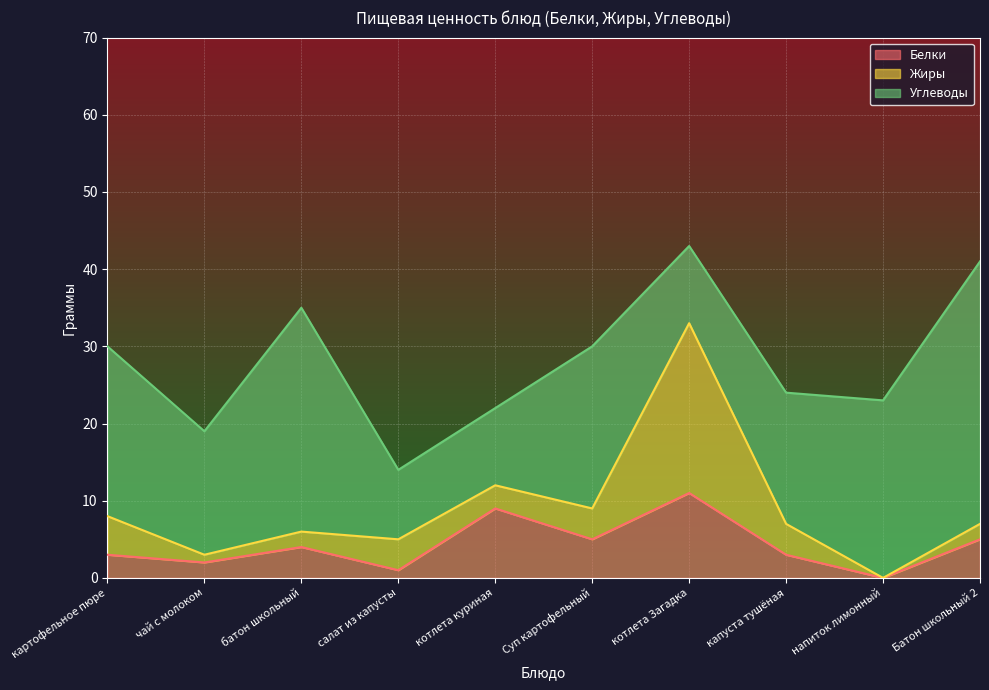

How many data points does each series have?

10